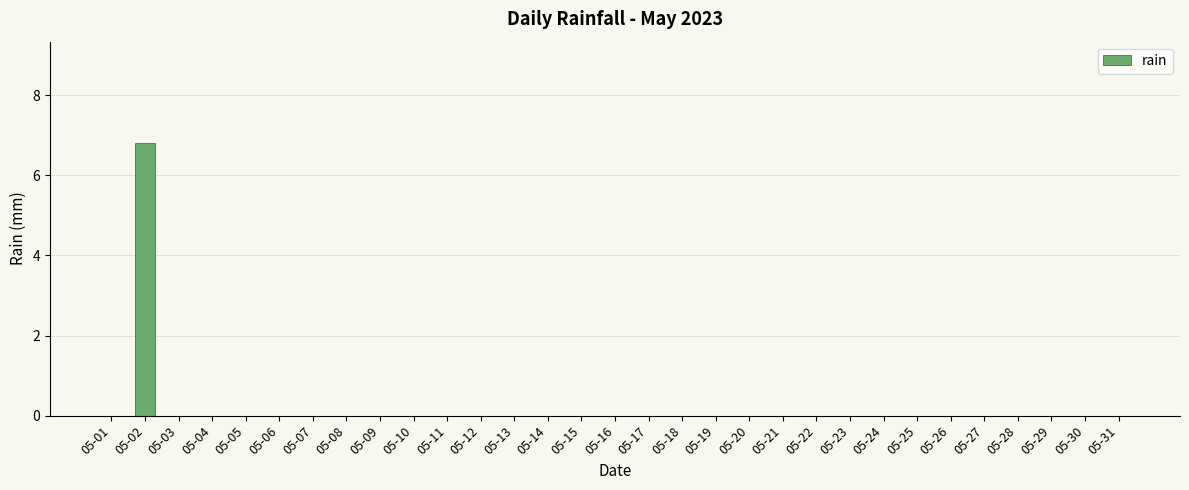

Reading left to right, what are all the values shown in this chart?

0.0	6.8	0.0	0.0	0.0	0.0	0.0	0.0	0.0	0.0	0.0	0.0	0.0	0.0	0.0	0.0	0.0	0.0	0.0	0.0	0.0	0.0	0.0	0.0	0.0	0.0	0.0	0.0	0.0	0.0	0.0